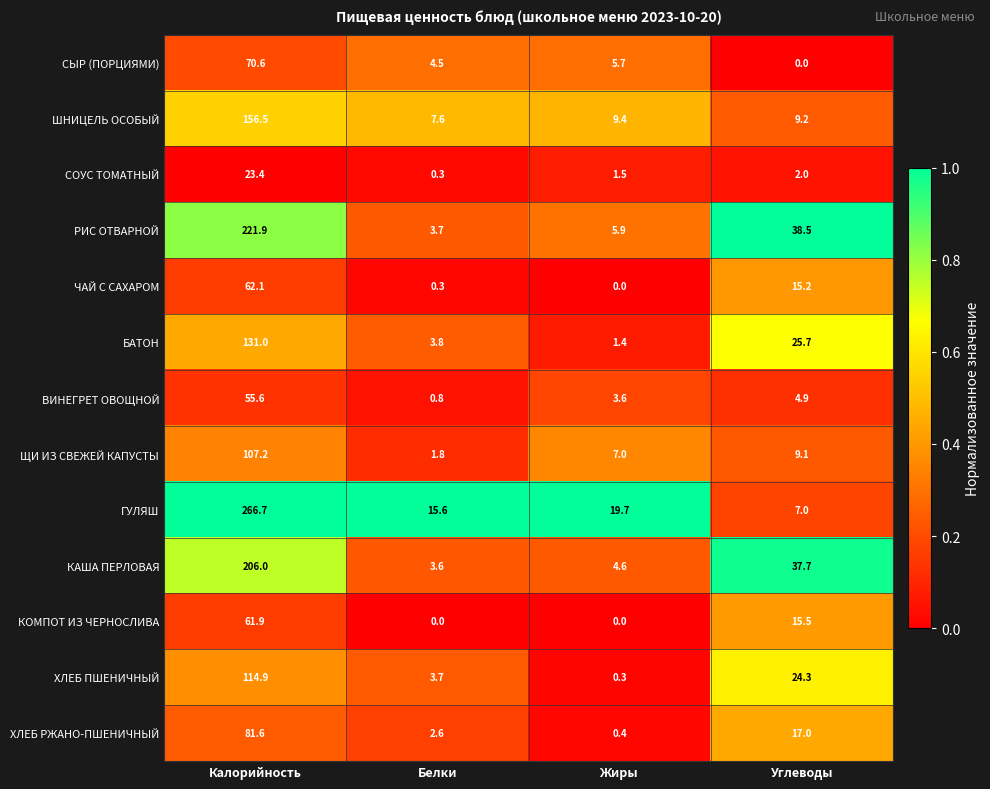

Read the БАТОН value at Калорийность.

131.0